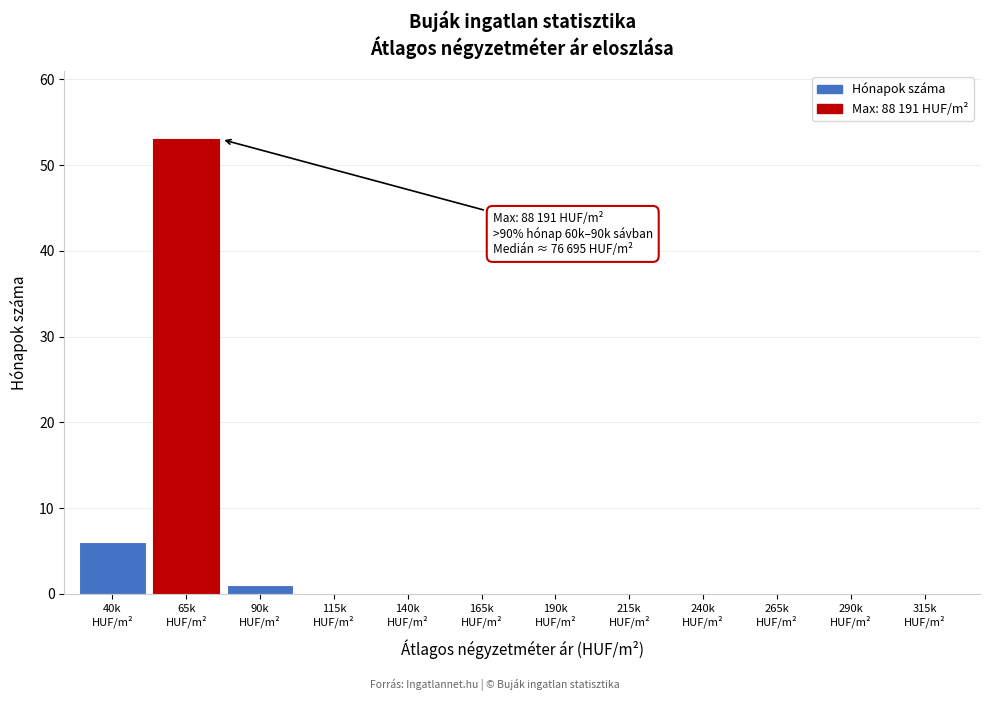

What is the greatest value displayed?

53